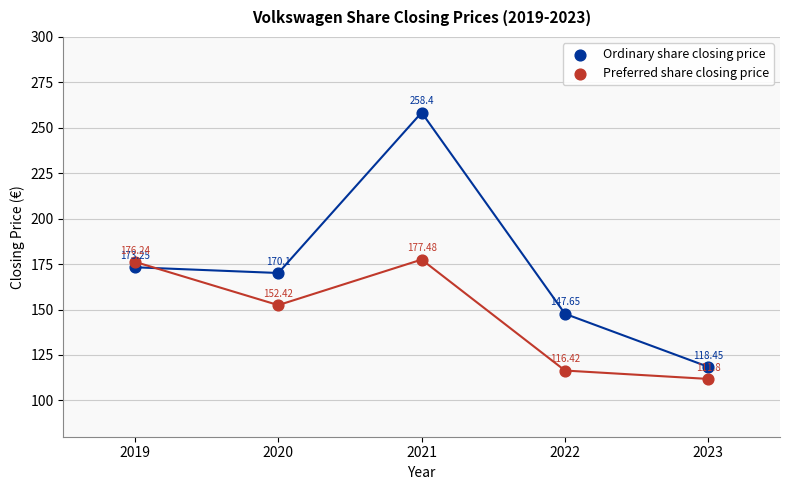

Across all data points, what is the average Y value?

160.2